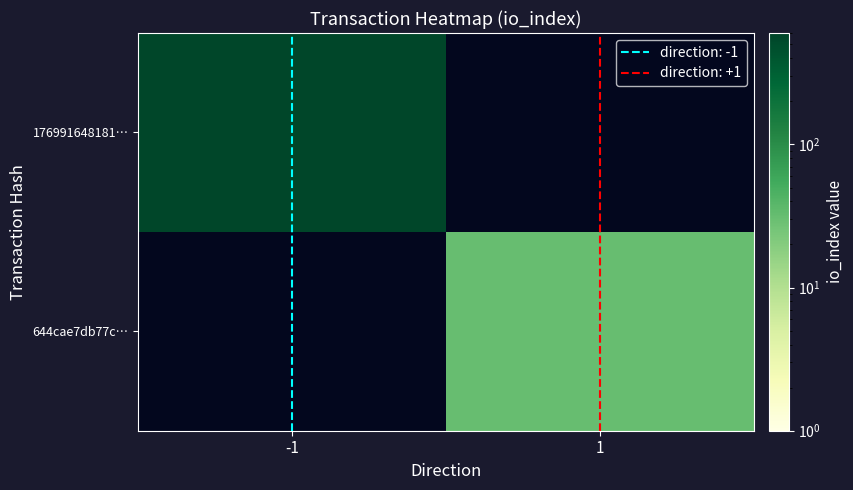

Rank the series by their maximum value, from highest to lowest.

176991648181…, 644cae7db77c…